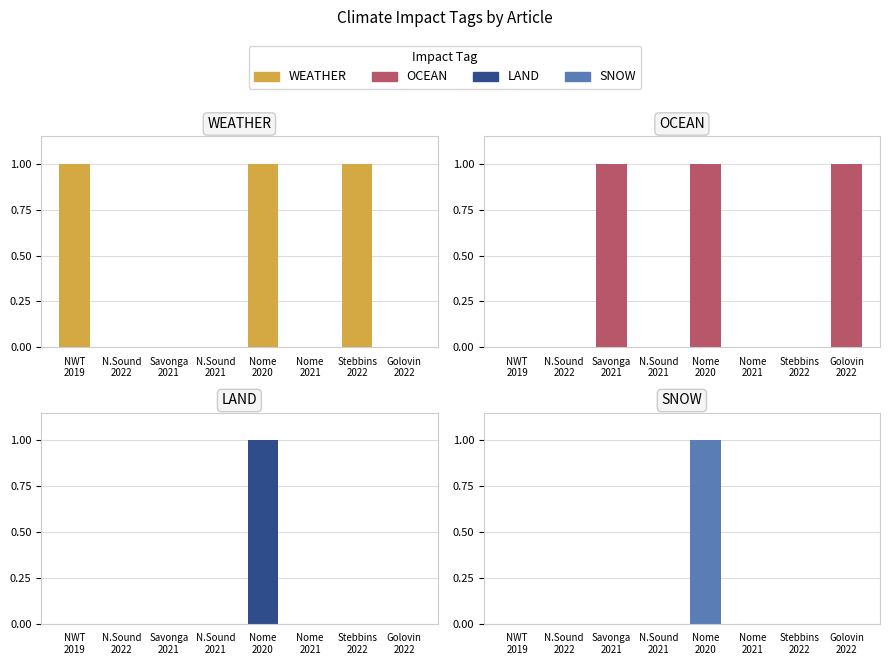

Between Nome
2020 and N.Sound
2021, which is larger?

Nome
2020